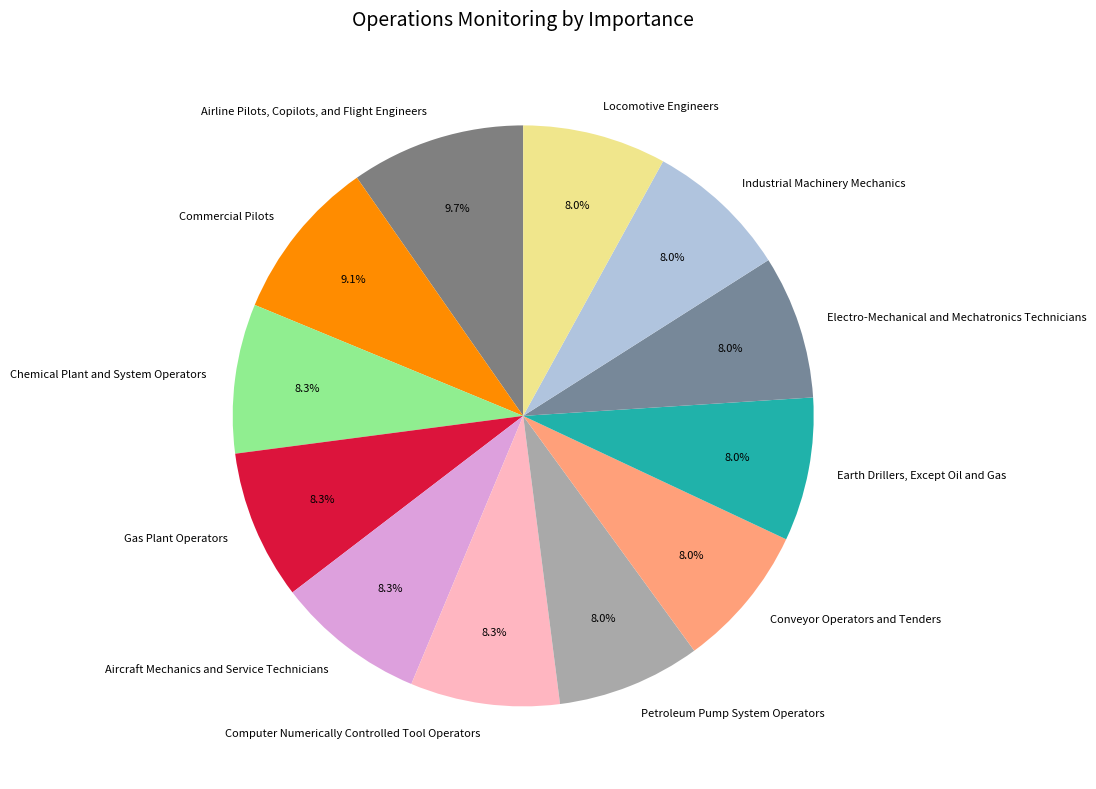

The Computer Numerically Controlled Tool Operators slice represents 1% of the pie. True or false?

False